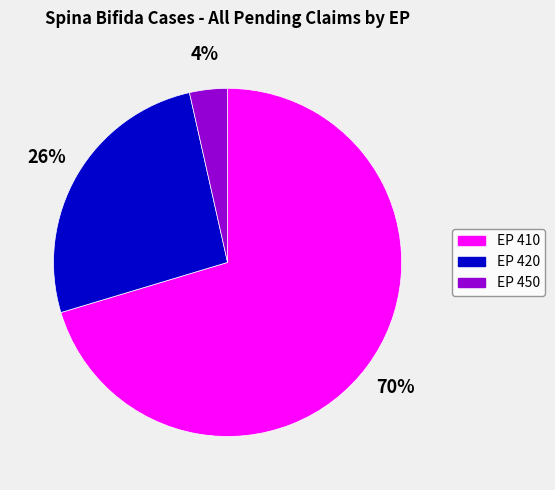

To the nearest percent, what is the average slice percentage?

33%